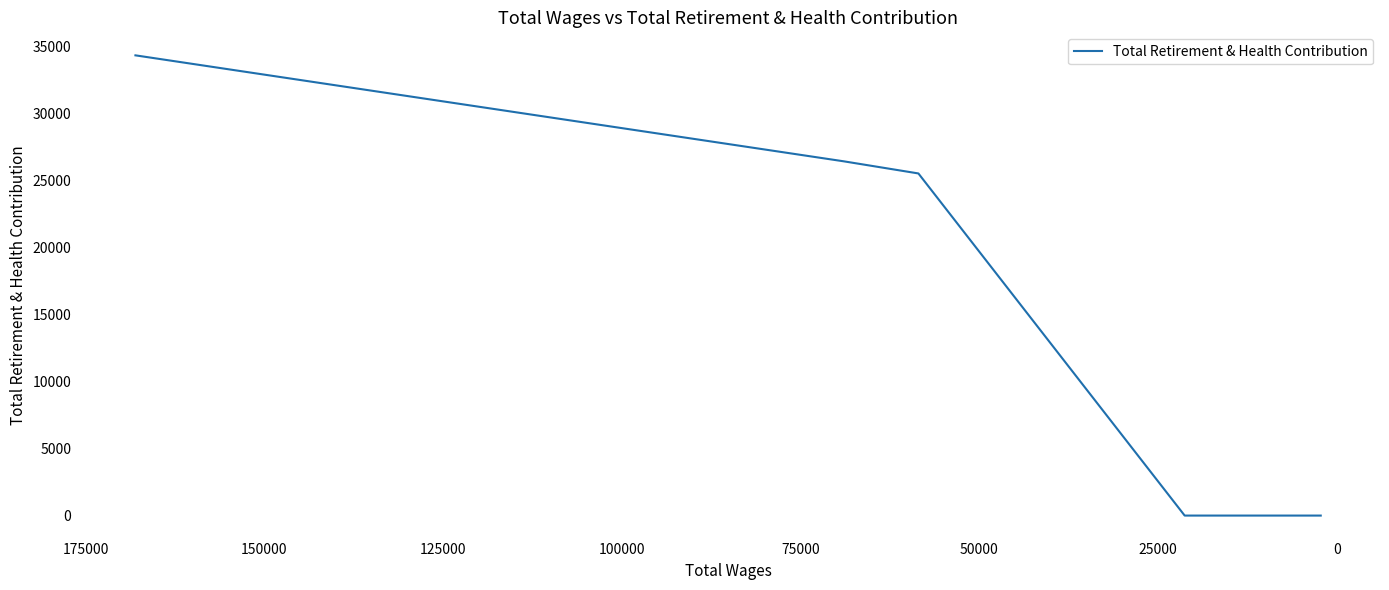

True or false: the data shows 44442 at 25000.

False